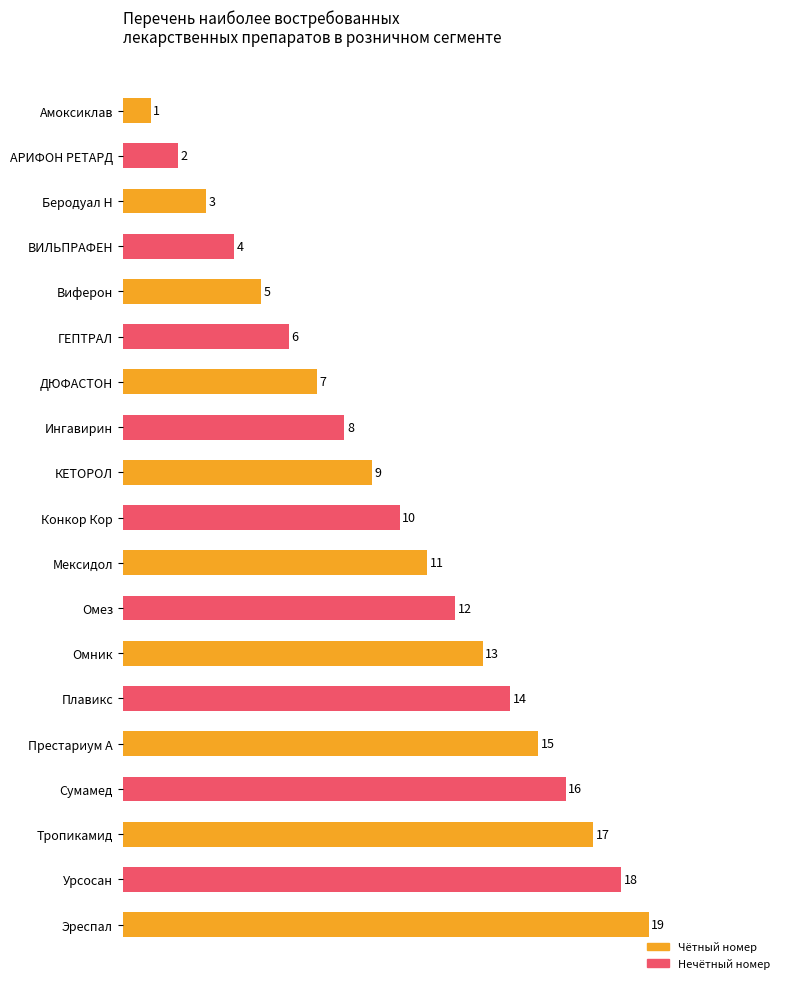

What is the average value?

10